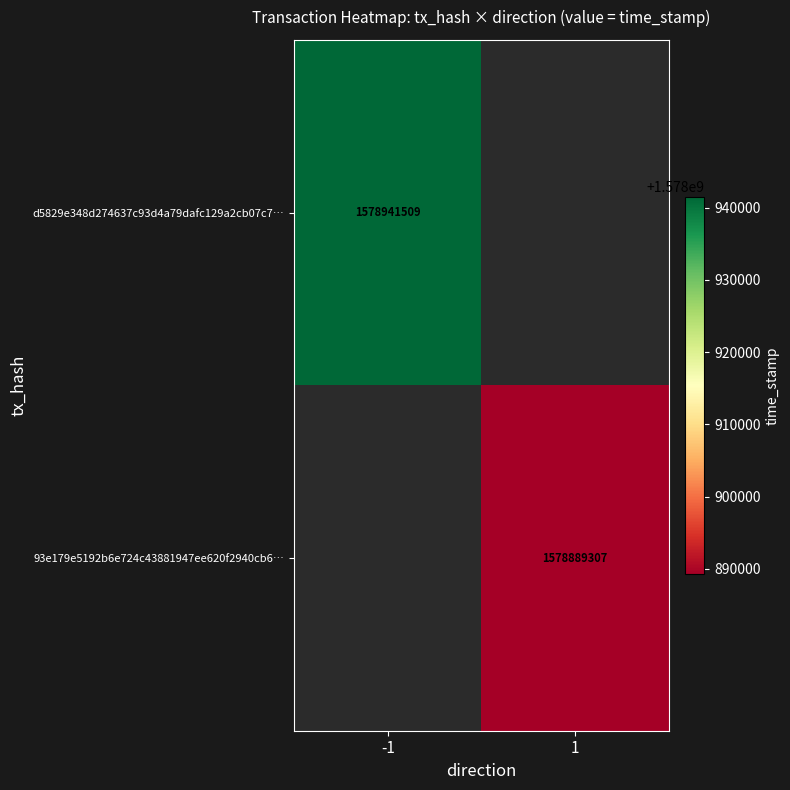

Is the value of d5829e348d274637c93d4a79dafc129a2cb07c7… at -1 greater than the value of 93e179e5192b6e724c43881947ee620f2940cb6… at 1?

Yes